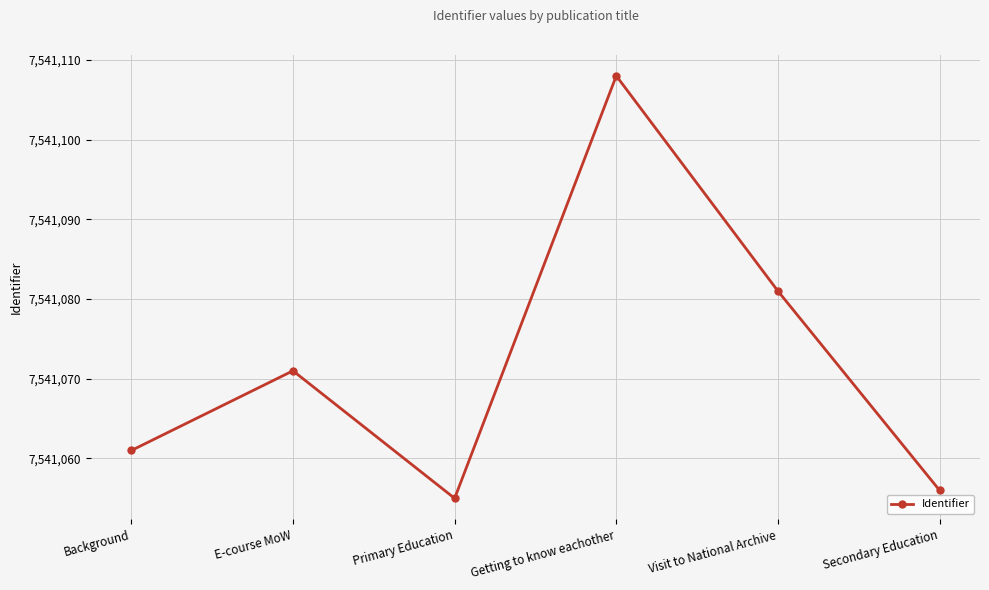

What is the maximum value shown in the chart?

7541108